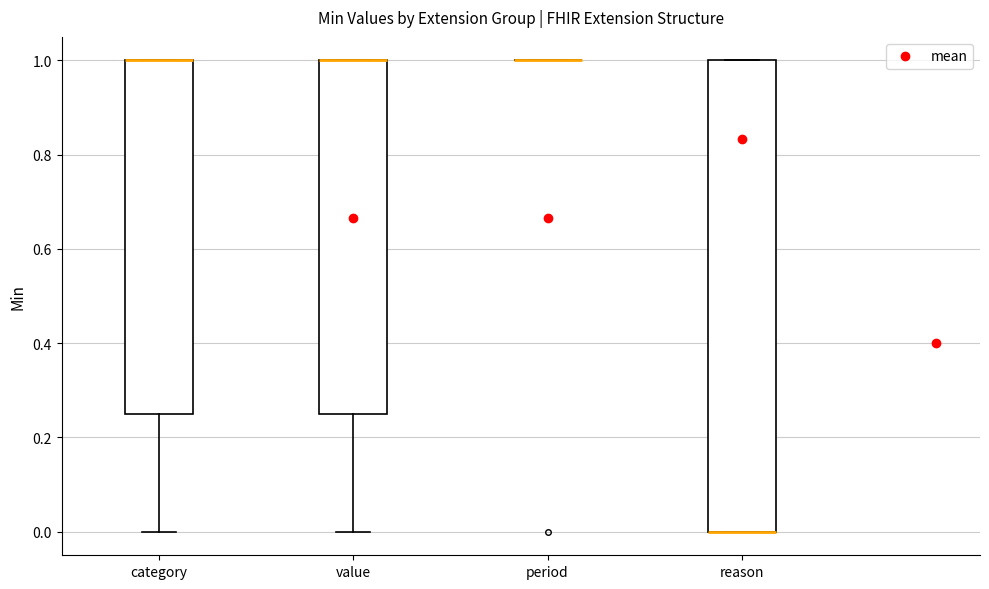

Which box is the tallest, from its lower edge to its upper edge?

reason